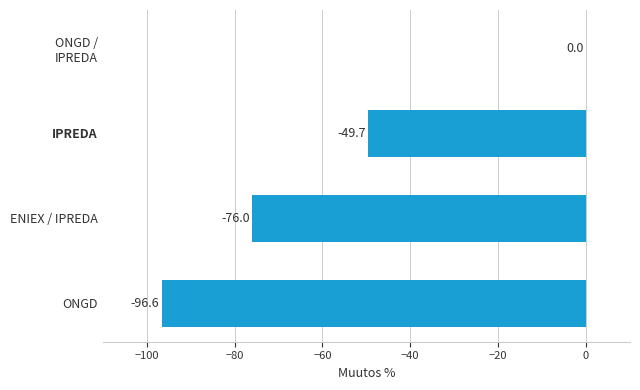

Which has a higher value, ENIEX / IPREDA or IPREDA?

IPREDA